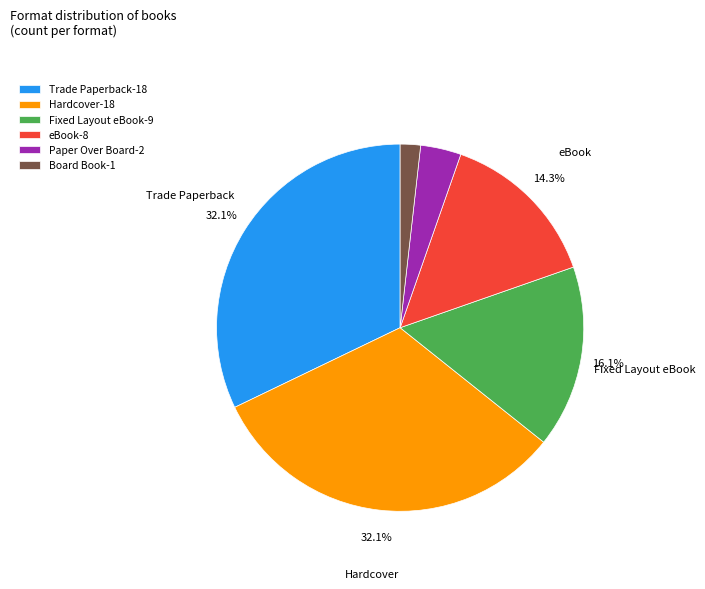

The eBook slice represents 14% of the pie. True or false?

True